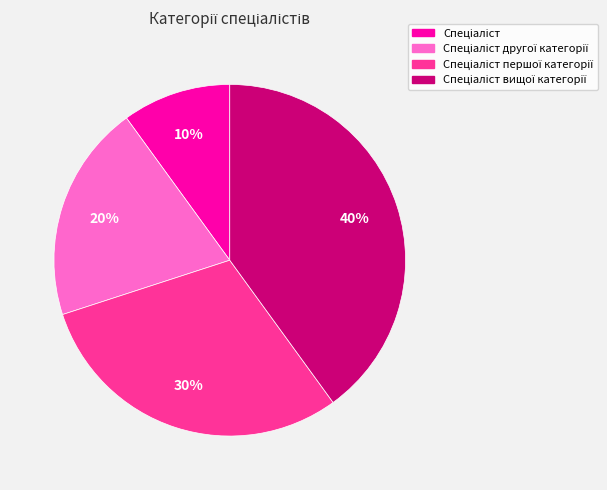

To the nearest percent, what is the difference between the largest and smallest slice percentages?

30%